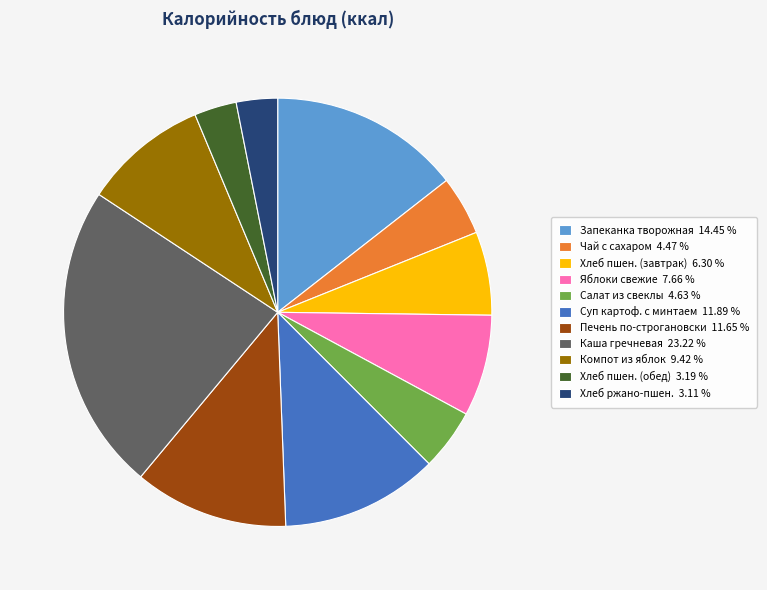

Is there a majority slice in this chart?

No